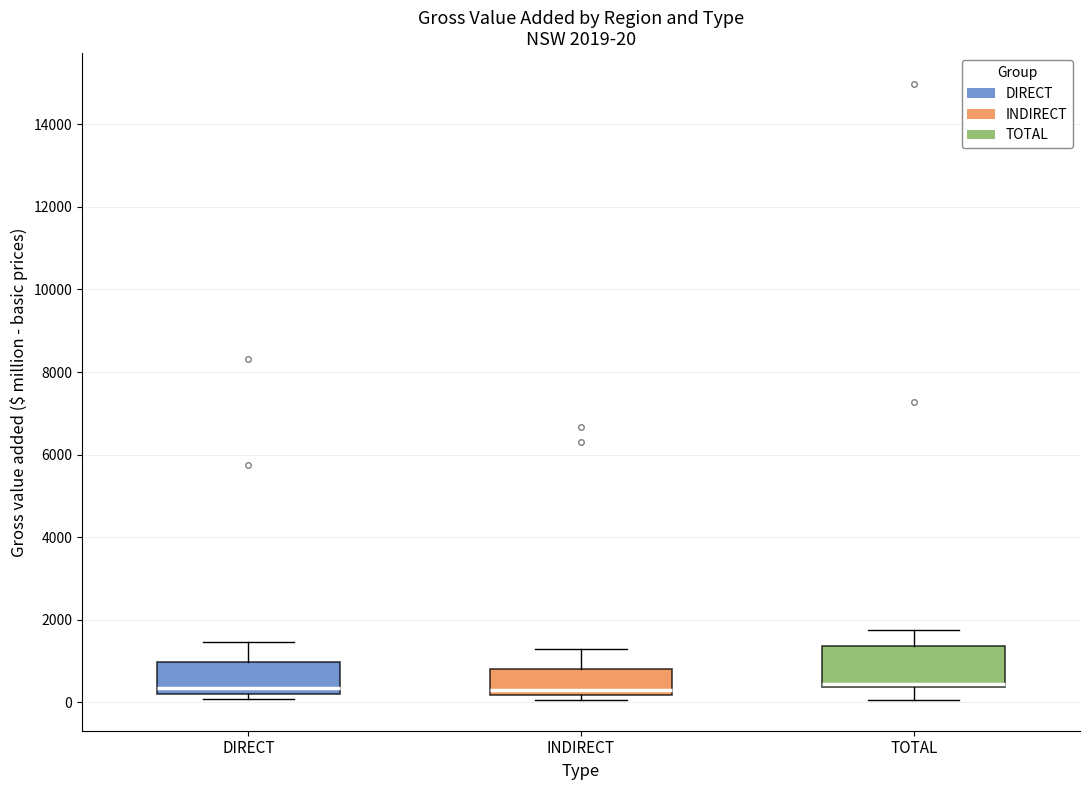

Comparing the boxes themselves (not the whiskers), which one is the tallest?

TOTAL